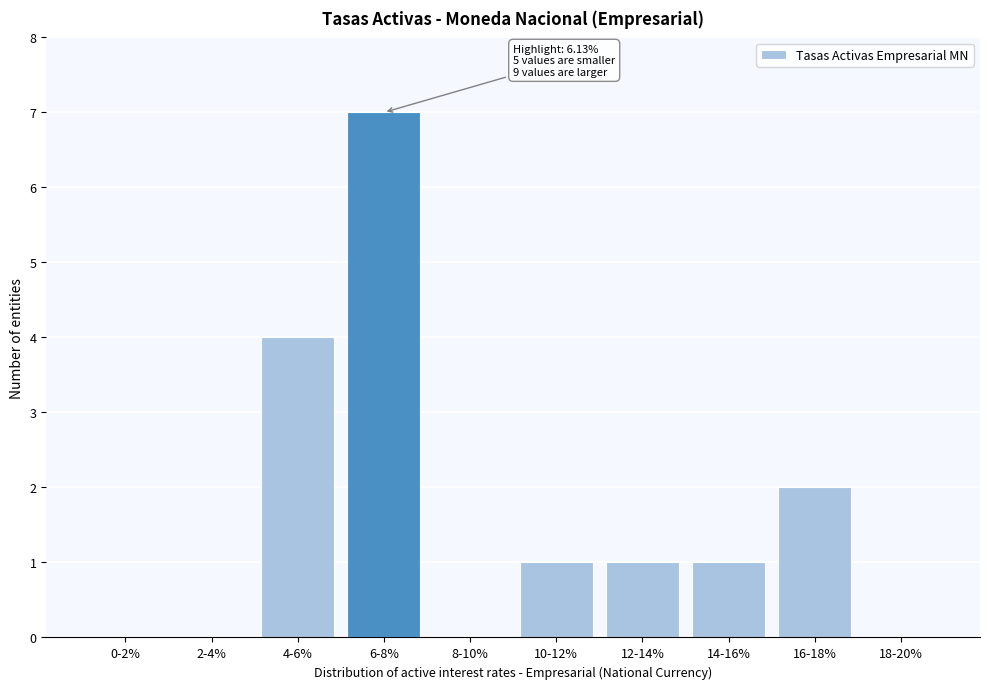

Reading left to right, transcribe all the data shown in this chart.

0-2%=0	2-4%=0	4-6%=4	6-8%=7	8-10%=0	10-12%=1	12-14%=1	14-16%=1	16-18%=2	18-20%=0